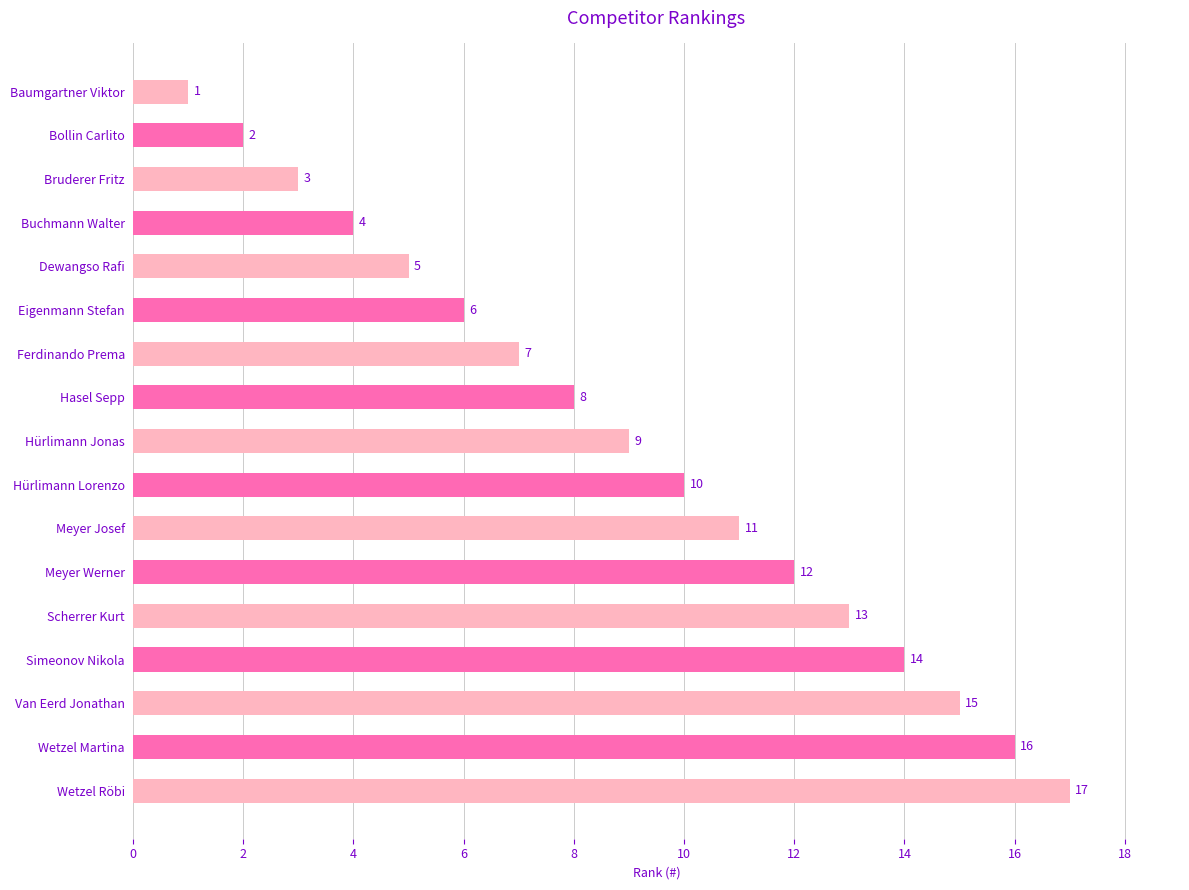

Rank the categories by value from lowest to highest.

Baumgartner Viktor, Bollin Carlito, Bruderer Fritz, Buchmann Walter, Dewangso Rafi, Eigenmann Stefan, Ferdinando Prema, Hasel Sepp, Hürlimann Jonas, Hürlimann Lorenzo, Meyer Josef, Meyer Werner, Scherrer Kurt, Simeonov Nikola, Van Eerd Jonathan, Wetzel Martina, Wetzel Röbi